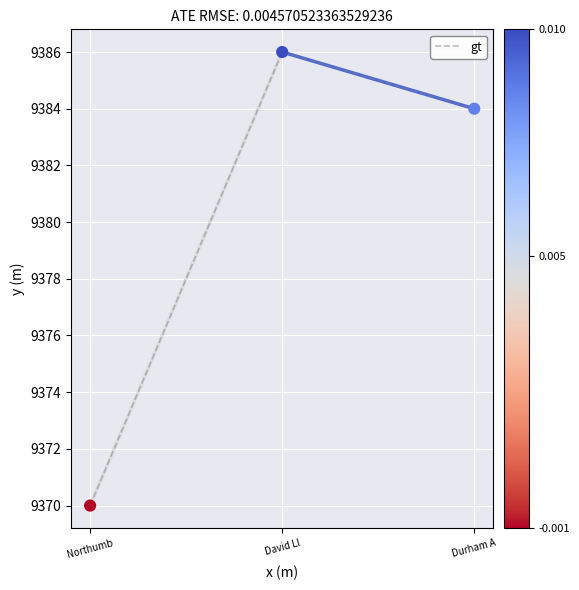

What is the change in value from Northumb to Durham A?

+14